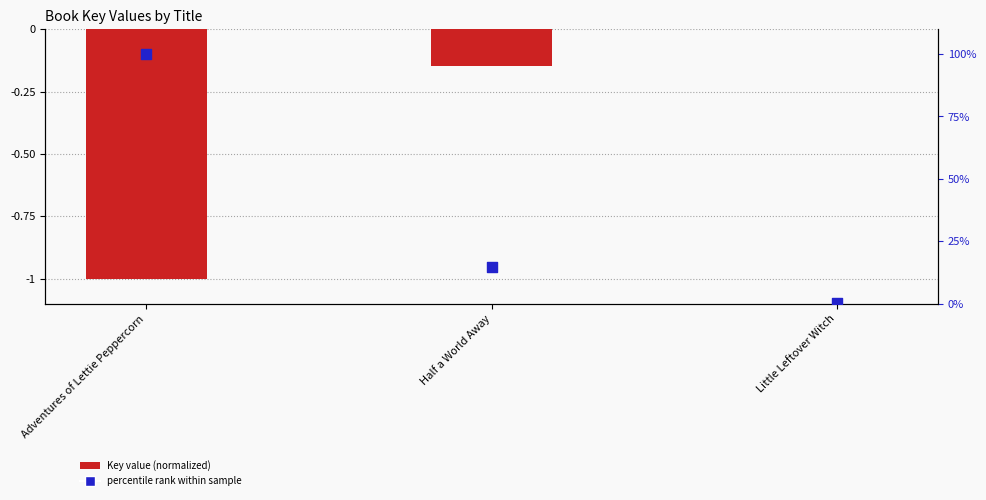

What is the total value across all series at Little Leftover Witch?

0.1